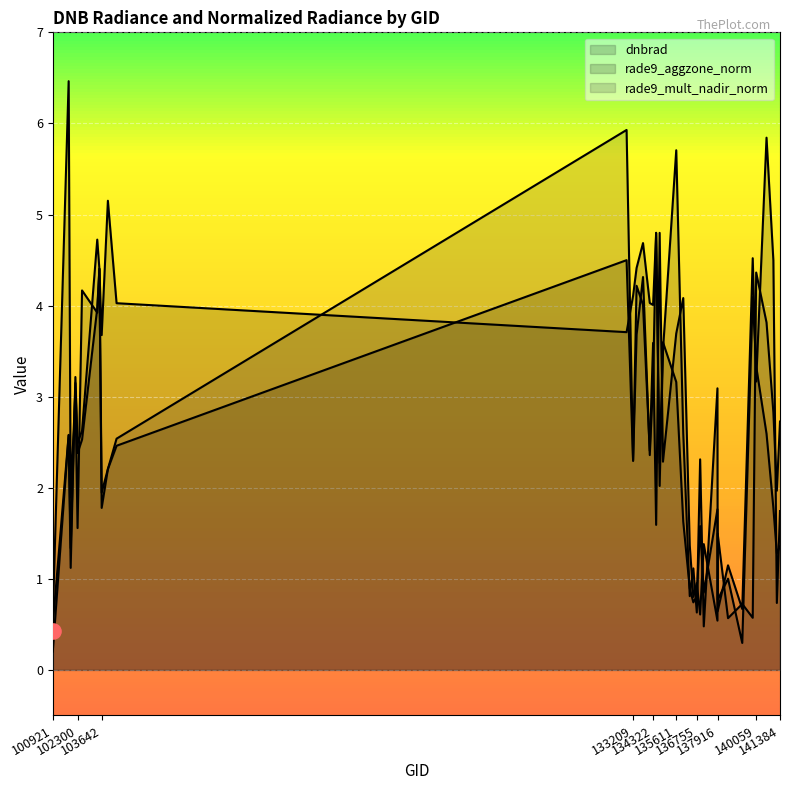

At how many categories does at least one series exceed 1?

31